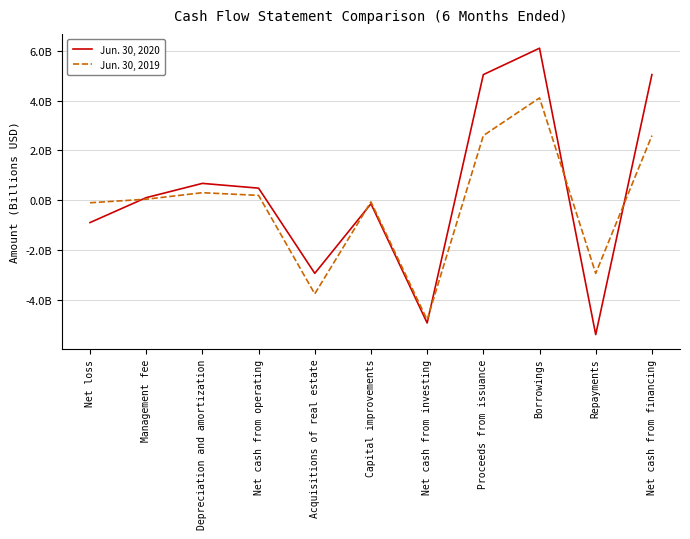

What is the sum of all Jun. 30, 2019 values?

-1.8